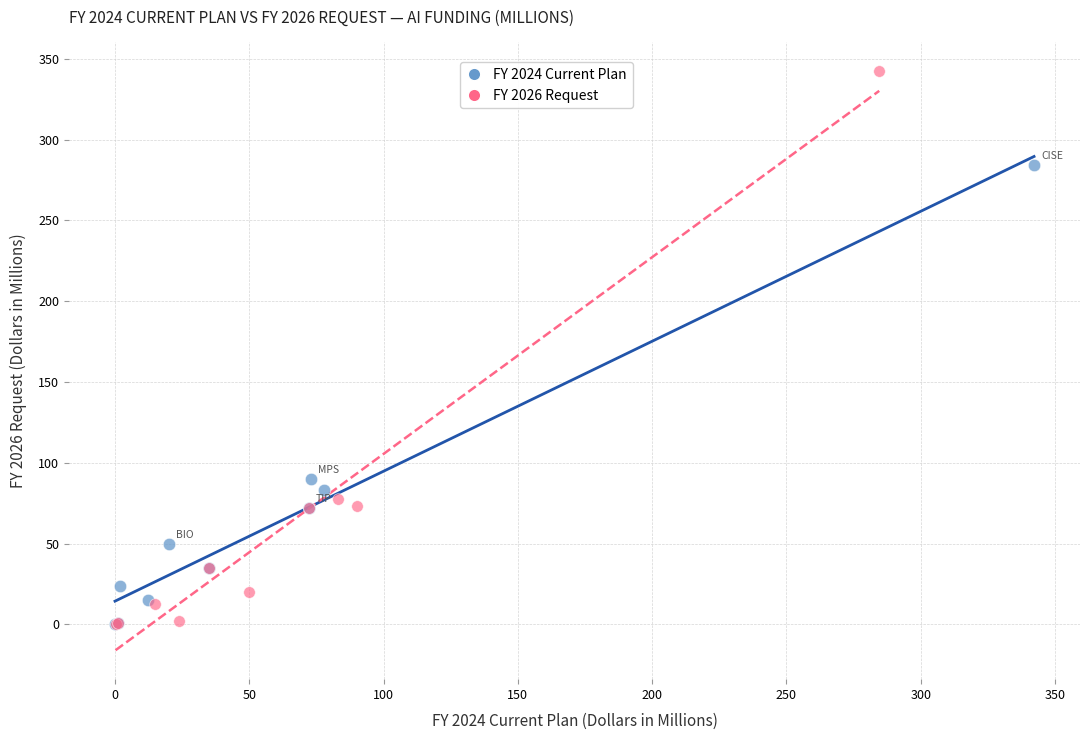

Which series has the largest Y range (max minus min)?

FY 2026 Request